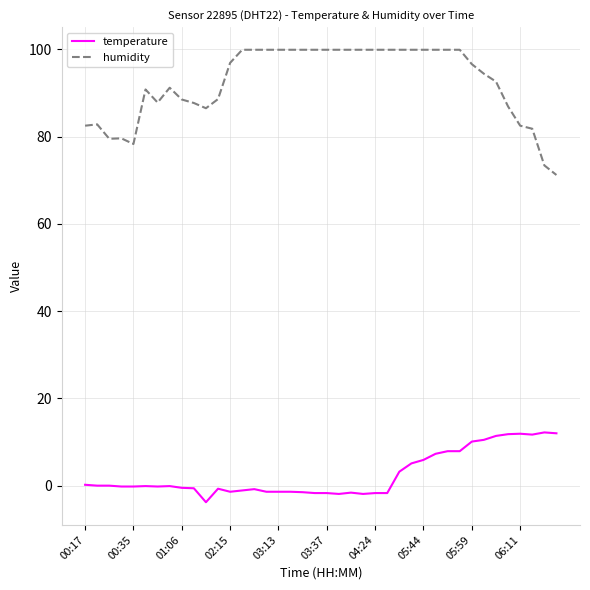

What are all the series names shown in the legend?

temperature, humidity